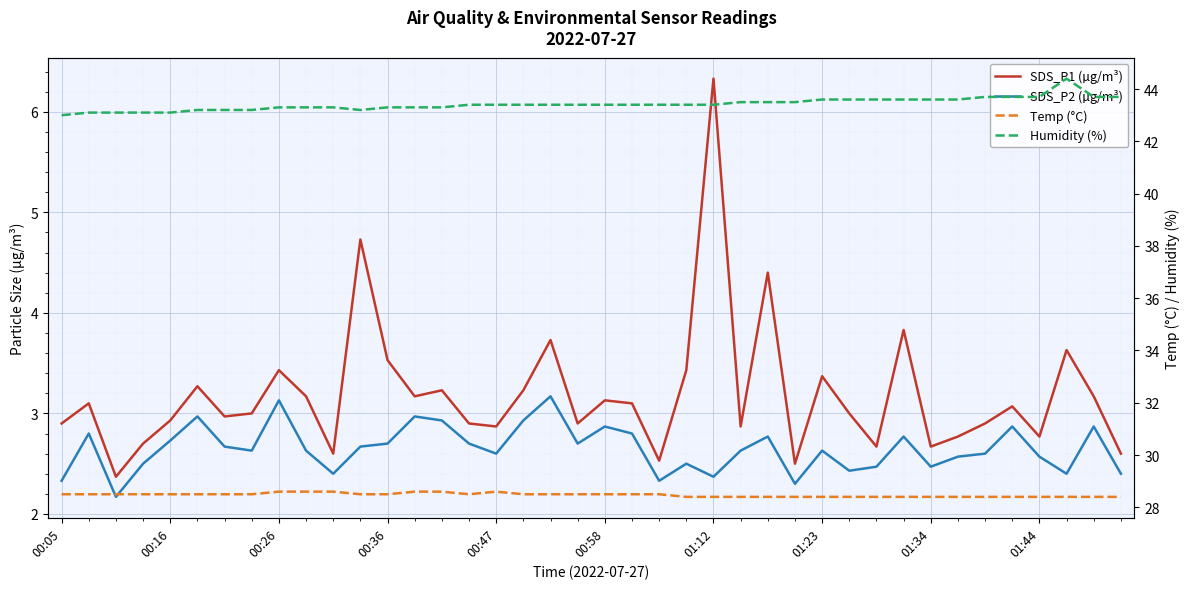

The value of SDS_P1 (µg/m³) at 29 is 3.0. True or false?

True